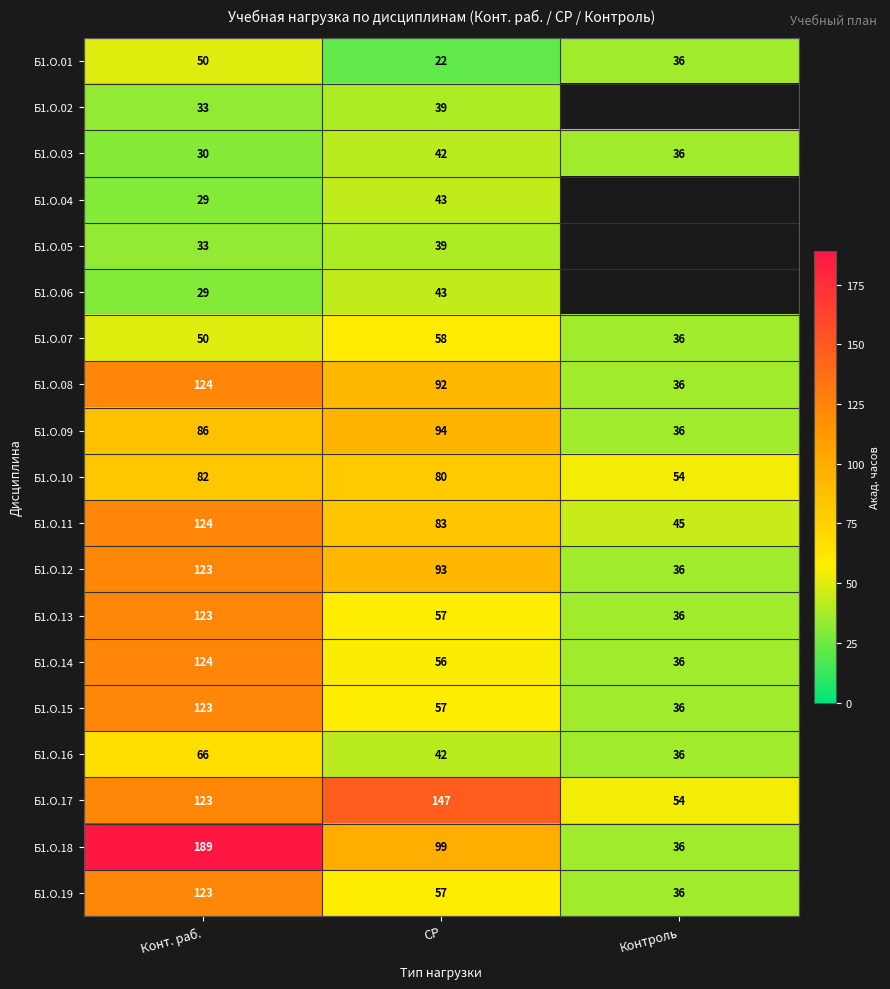

At which category is the sum across all series the highest?

Конт. раб.